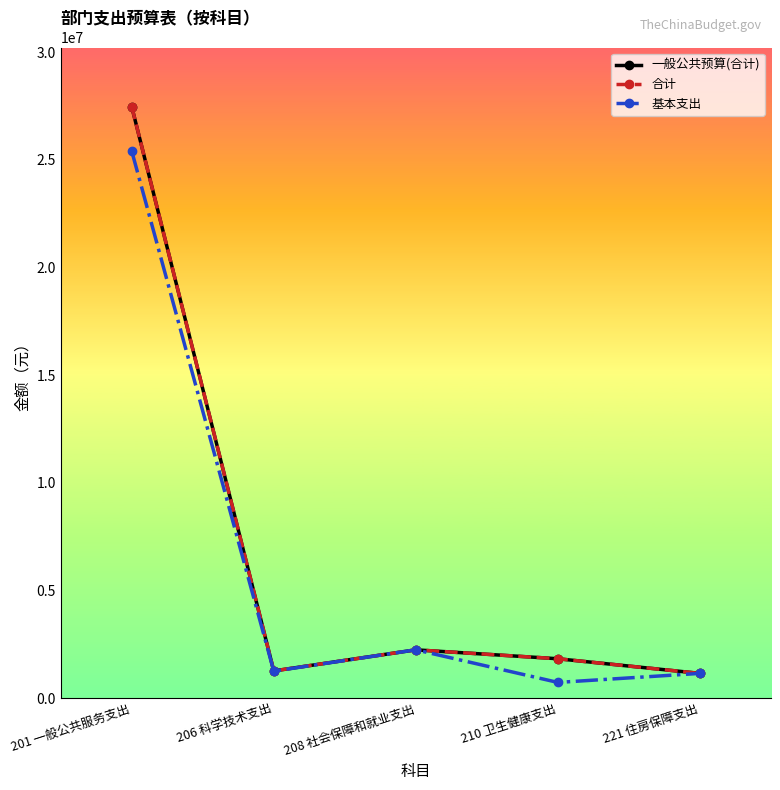

How many interior local valleys does the 合计 series have?

1